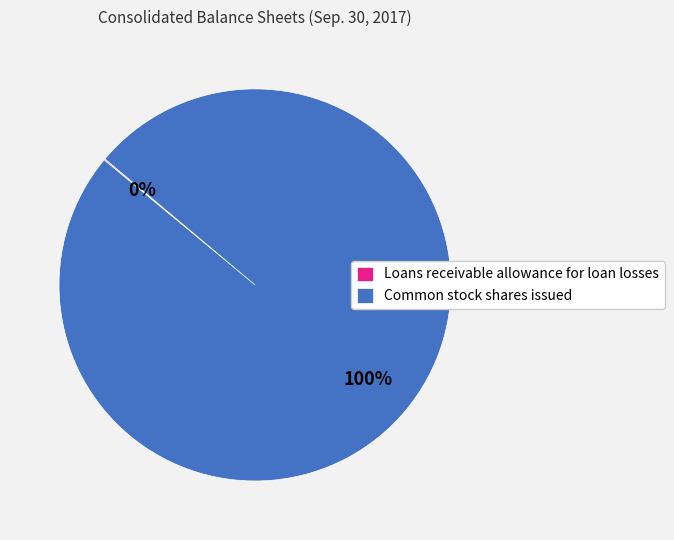

To the nearest percent, what percentage of the pie is Common stock shares issued?

100%